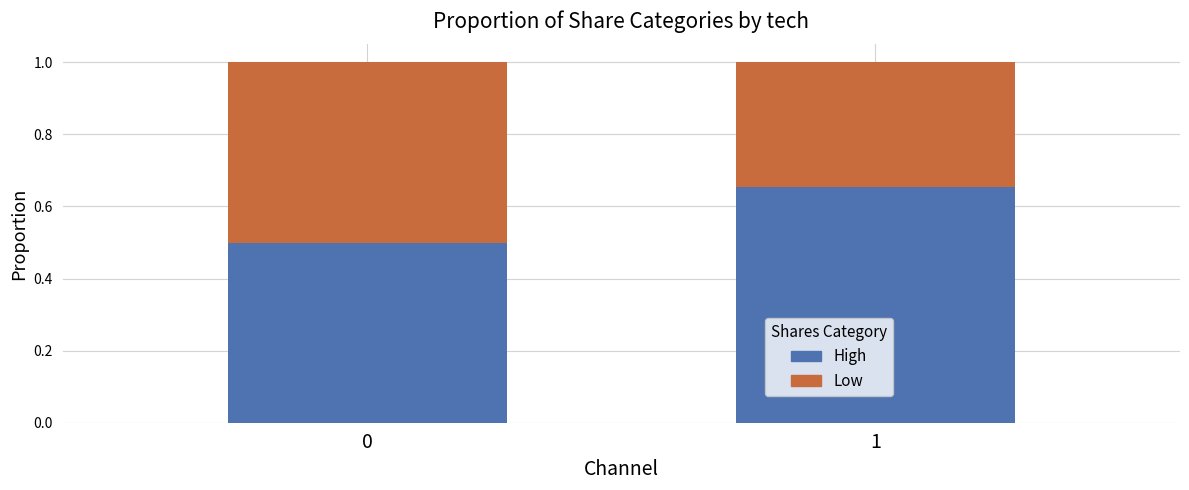

What is the sum of the High values at 0 and 1?

1.2